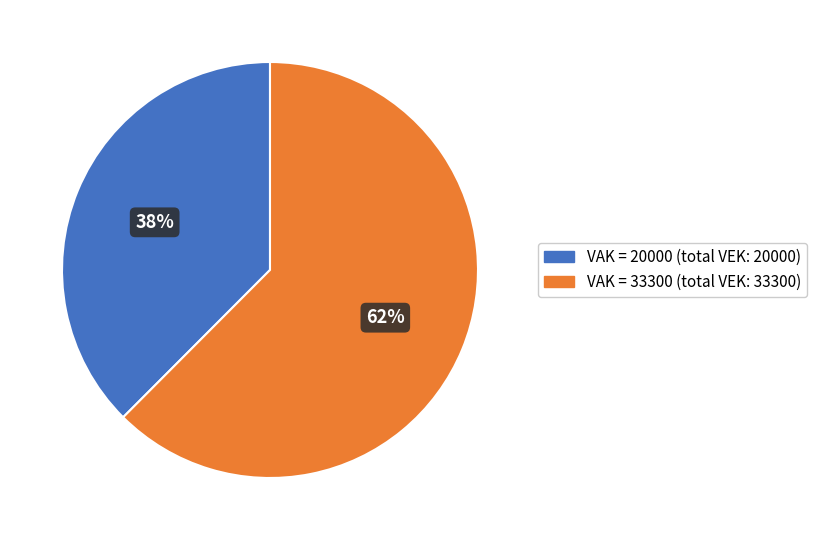

Is there any slice that represents more than half of the pie?

Yes